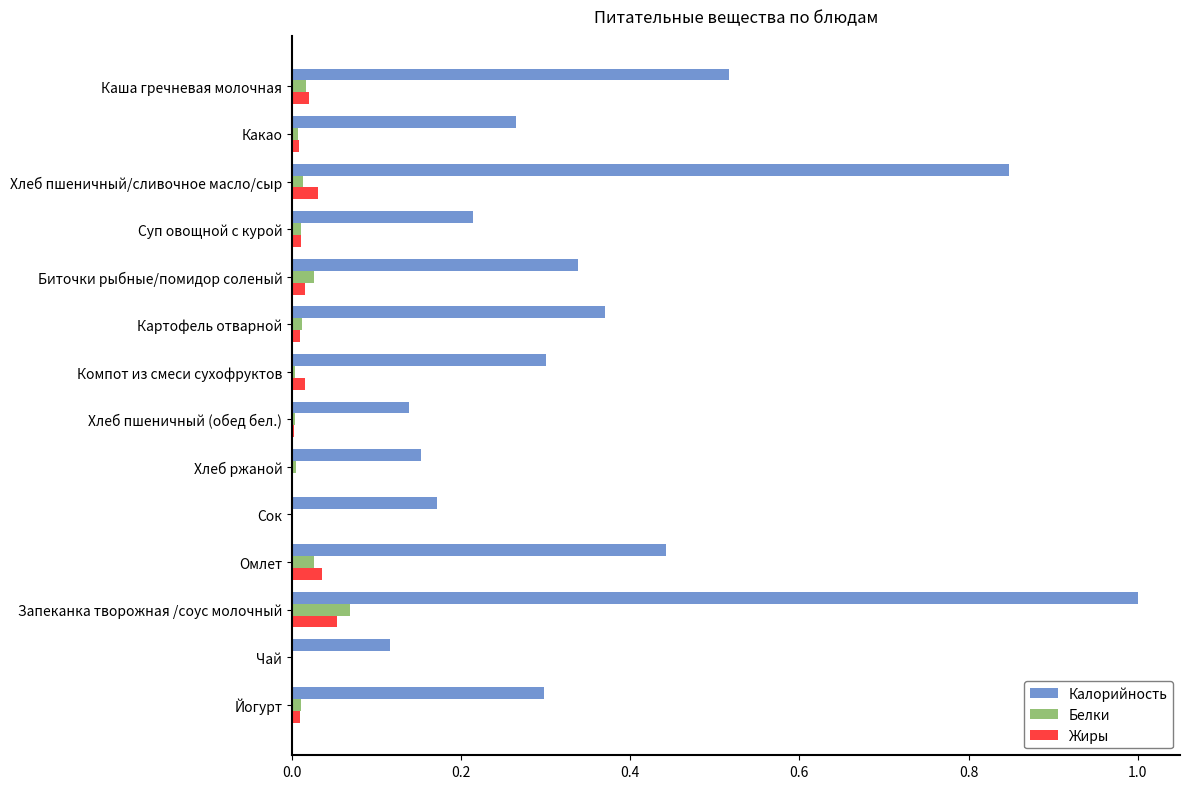

At which category is the sum across all series the highest?

Запеканка творожная /соус молочный